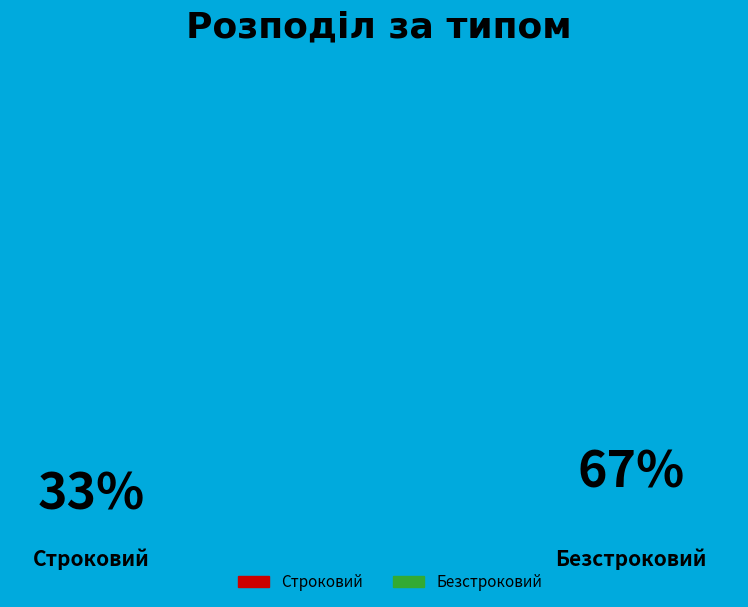

Which has a higher value, Безстроковий or Строковий?

Безстроковий